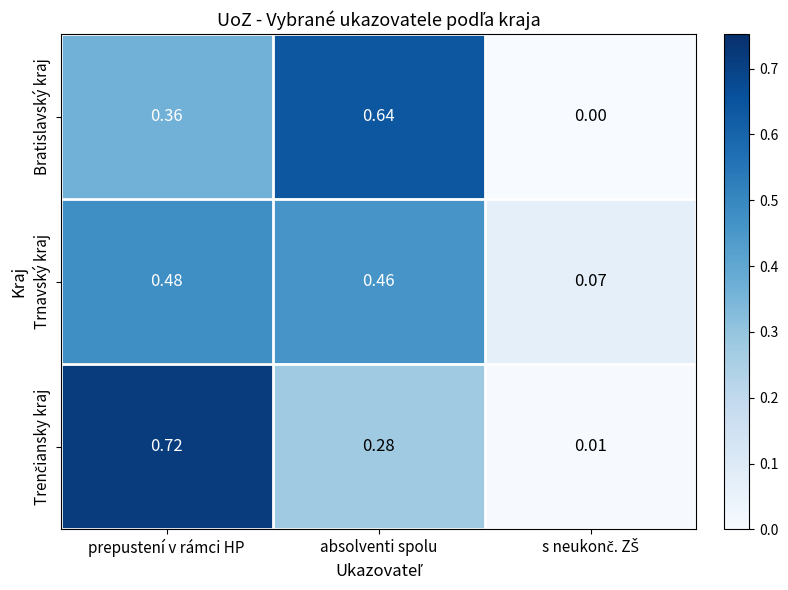

Which label corresponds to the largest value in the chart?

prepustení v rámci HP